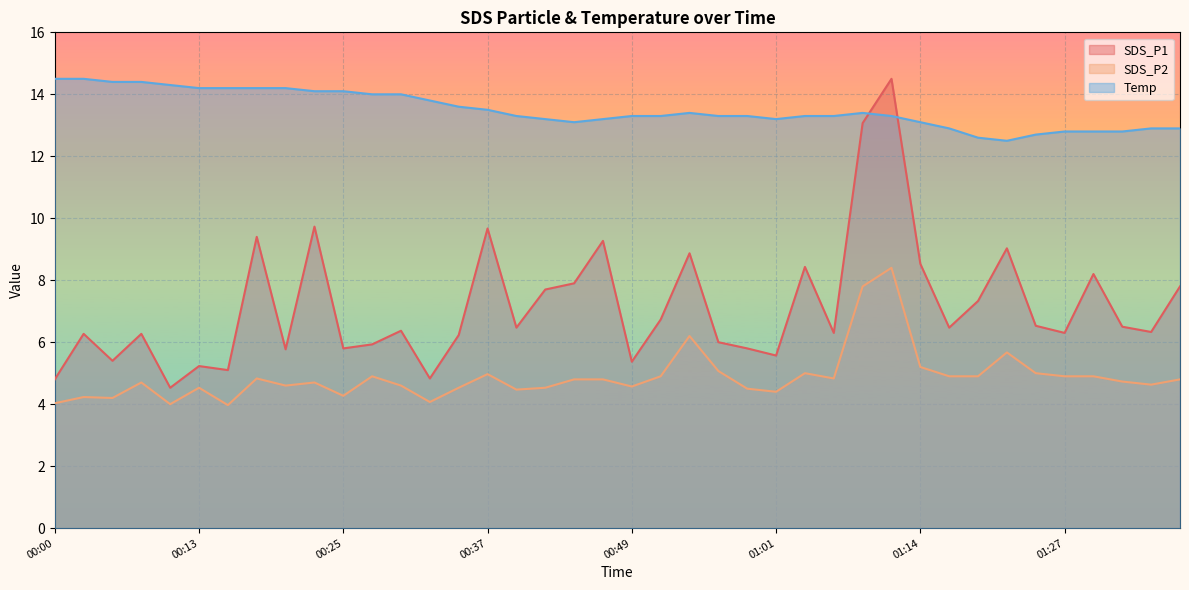

Reading left to right, what are all the values shown in this chart?

SDS_P1: 4.8	6.3	5.4	6.3	4.5	5.2	5.1	9.4	5.8	9.7	5.8	5.9	6.4	4.8	6.2	9.7	6.5	7.7	7.9	9.3	5.4	6.7	8.9	6.0	5.8	5.6	8.4	6.3	13.1	14.5	8.5	6.5	7.3	9.0	6.5	6.3	8.2	6.5	6.3	7.8
SDS_P2: 4.0	4.2	4.2	4.7	4.0	4.5	4.0	4.8	4.6	4.7	4.3	4.9	4.6	4.1	4.5	5.0	4.5	4.5	4.8	4.8	4.6	4.9	6.2	5.1	4.5	4.4	5.0	4.8	7.8	8.4	5.2	4.9	4.9	5.7	5.0	4.9	4.9	4.7	4.6	4.8
Temp: 14.5	14.5	14.4	14.4	14.3	14.2	14.2	14.2	14.2	14.1	14.1	14.0	14.0	13.8	13.6	13.5	13.3	13.2	13.1	13.2	13.3	13.3	13.4	13.3	13.3	13.2	13.3	13.3	13.4	13.3	13.1	12.9	12.6	12.5	12.7	12.8	12.8	12.8	12.9	12.9